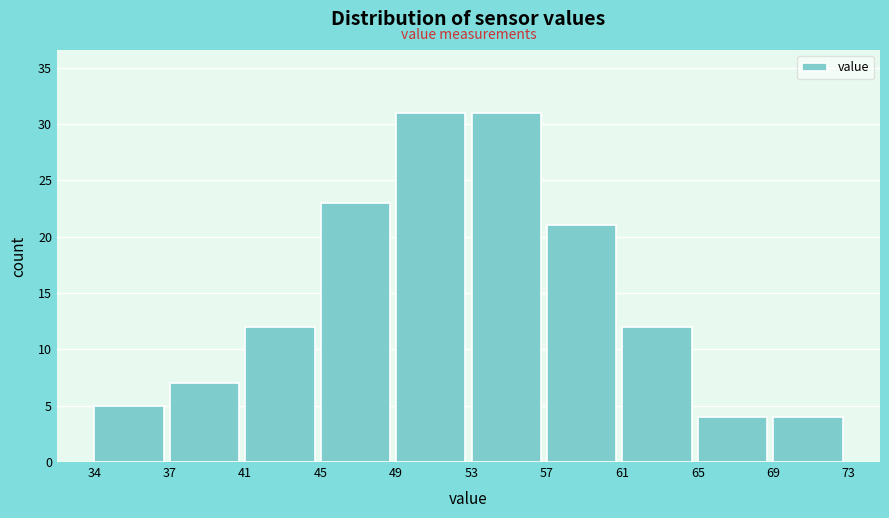

Reading left to right, extract all data points from this chart.

5	7	12	23	31	31	21	12	4	4